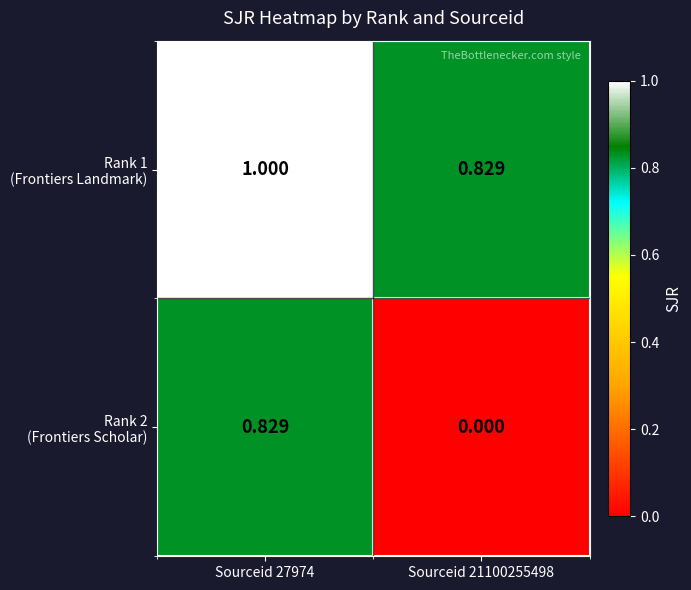

At Sourceid 21100255498, list the series in order from largest to smallest.

Rank 1 (Frontiers Landmark), Rank 2 (Frontiers Scholar)